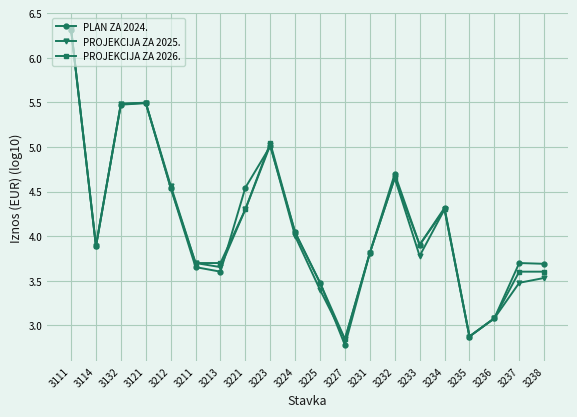

What is the difference between the highest and lowest values at 3227?

0.1